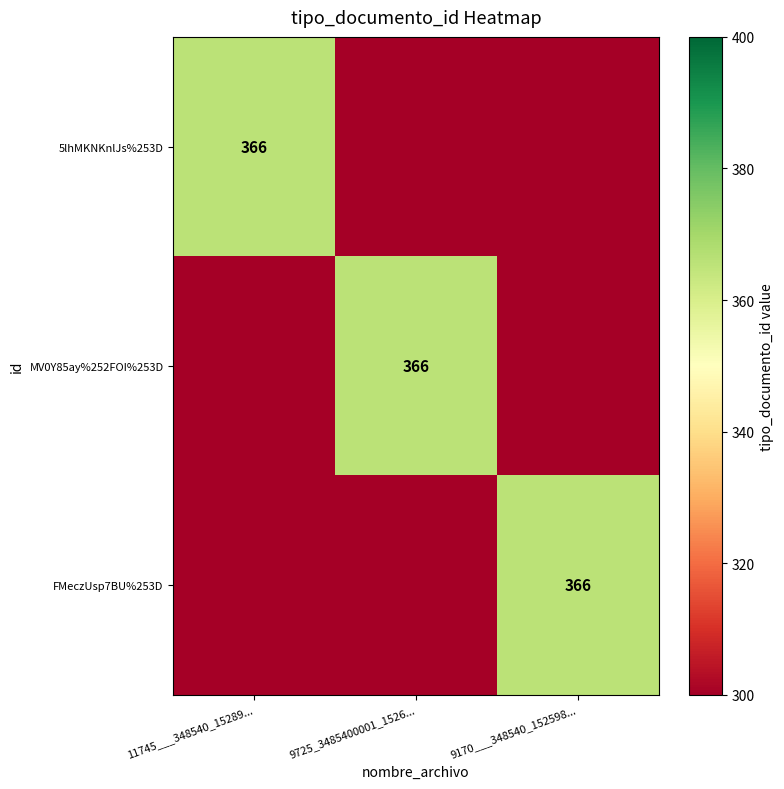

Which series has the largest total across all categories?

5lhMKNKnlJs%253D